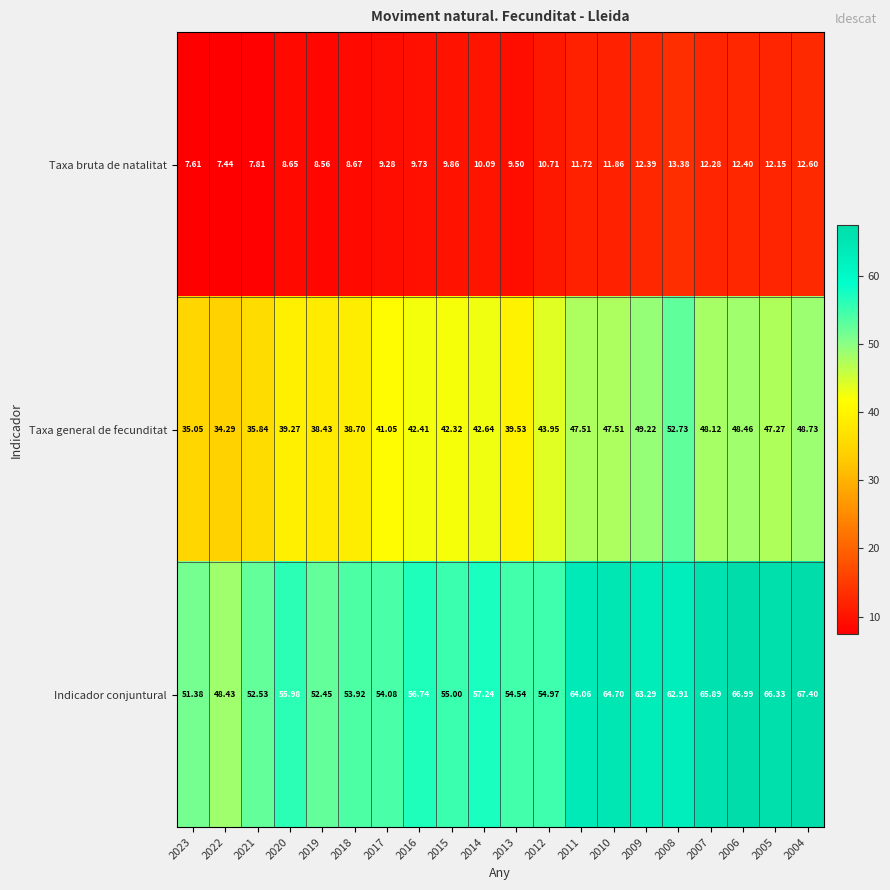

Between 2020 and 2014, which series saw the biggest shift?

Taxa general de fecunditat